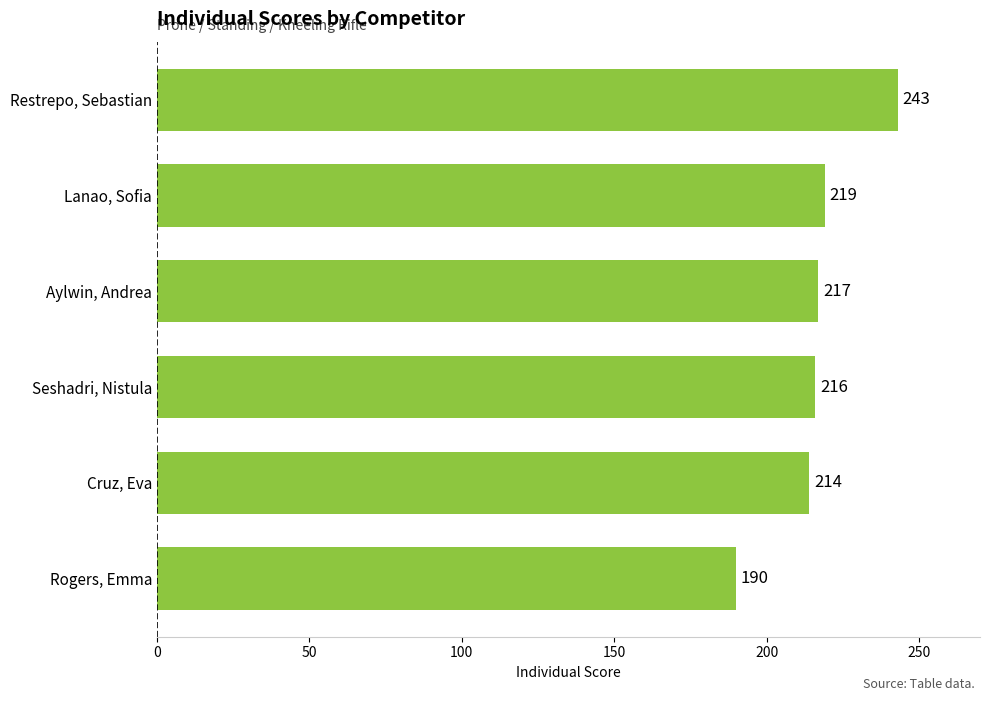

Between Seshadri, Nistula and Restrepo, Sebastian, which is larger?

Restrepo, Sebastian